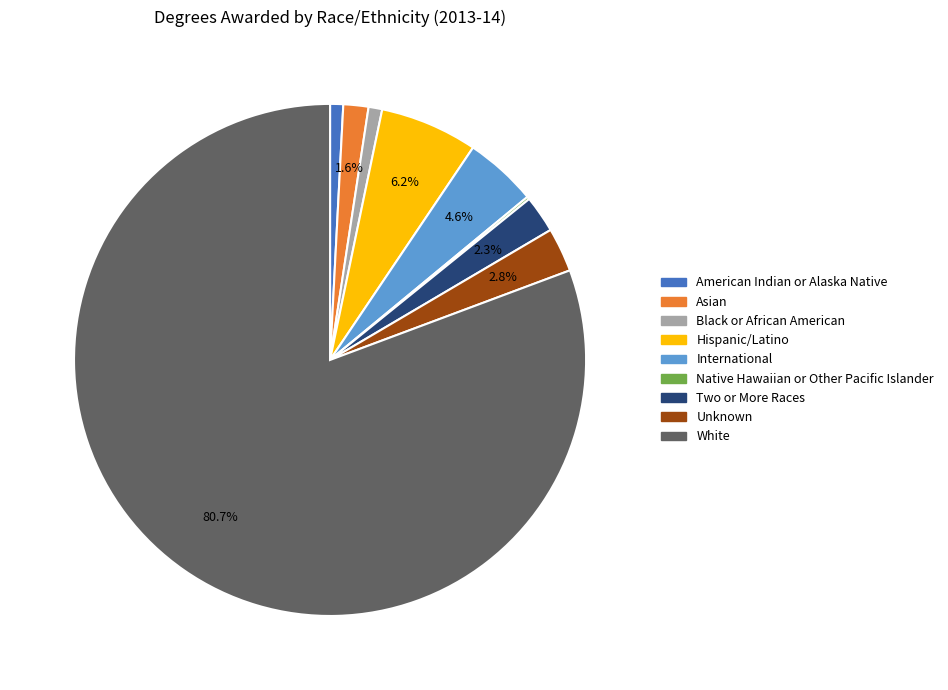

What is the largest slice in the pie chart?

White